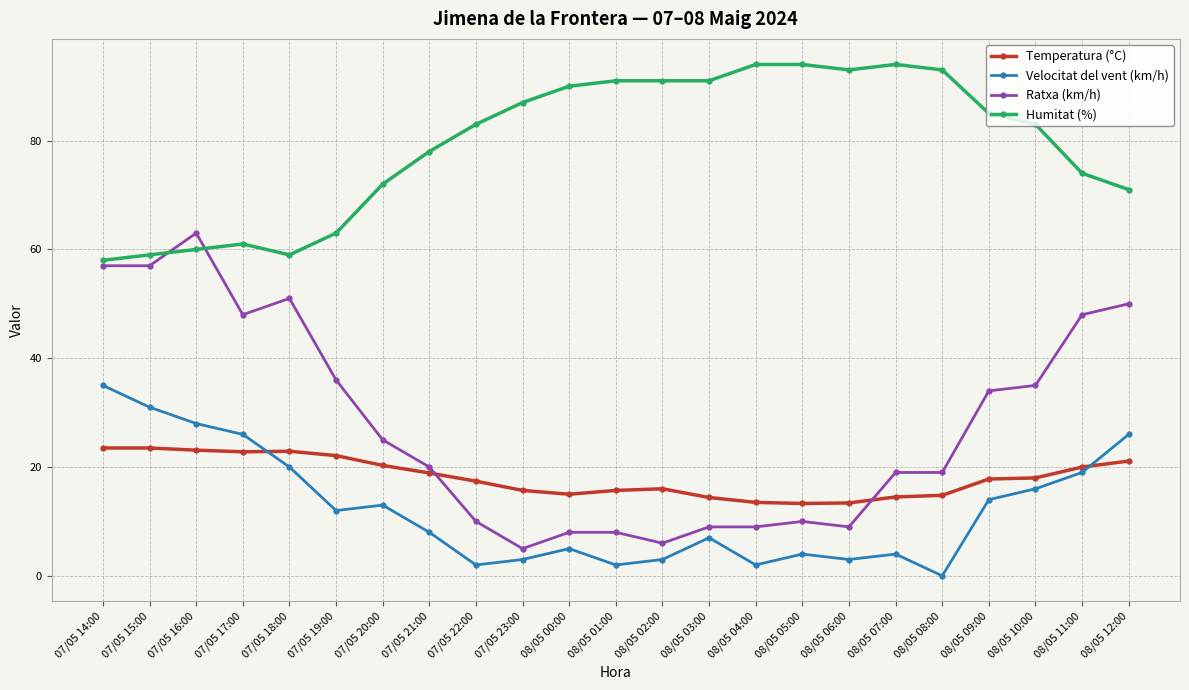

List the series in order of their peak value, lowest first.

Temperatura (°C), Velocitat del vent (km/h), Ratxa (km/h), Humitat (%)